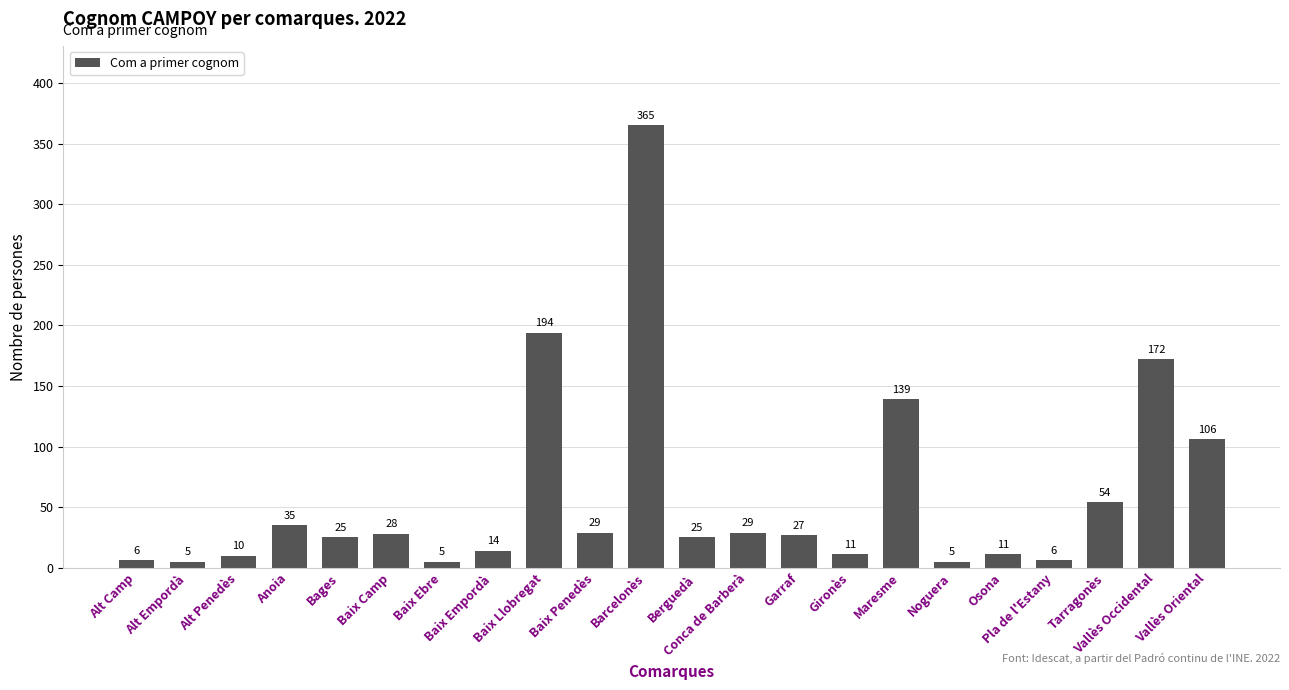

Where does the data first go above 27?

Anoia